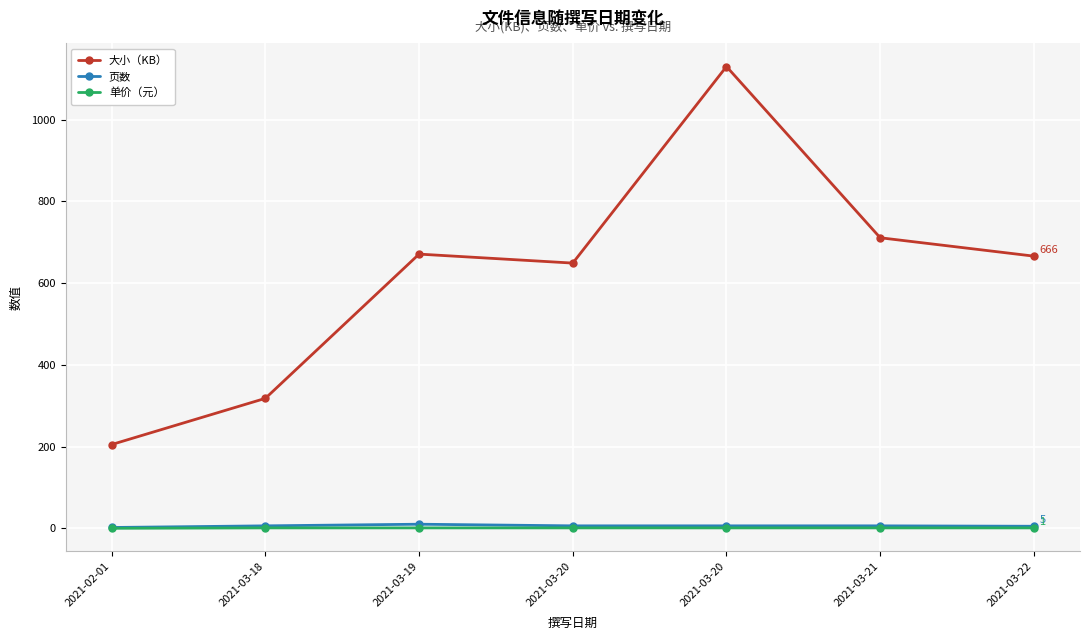

Where is the first local maximum for 页数?

2021-03-19